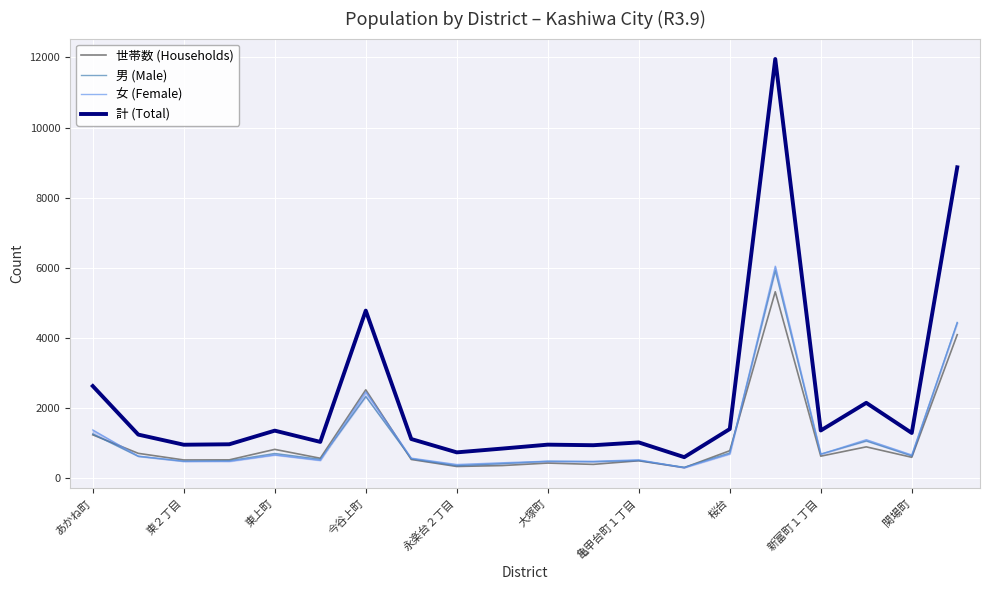

True or false: 計 (Total) and 世帯数 (Households) cross at least once.

False